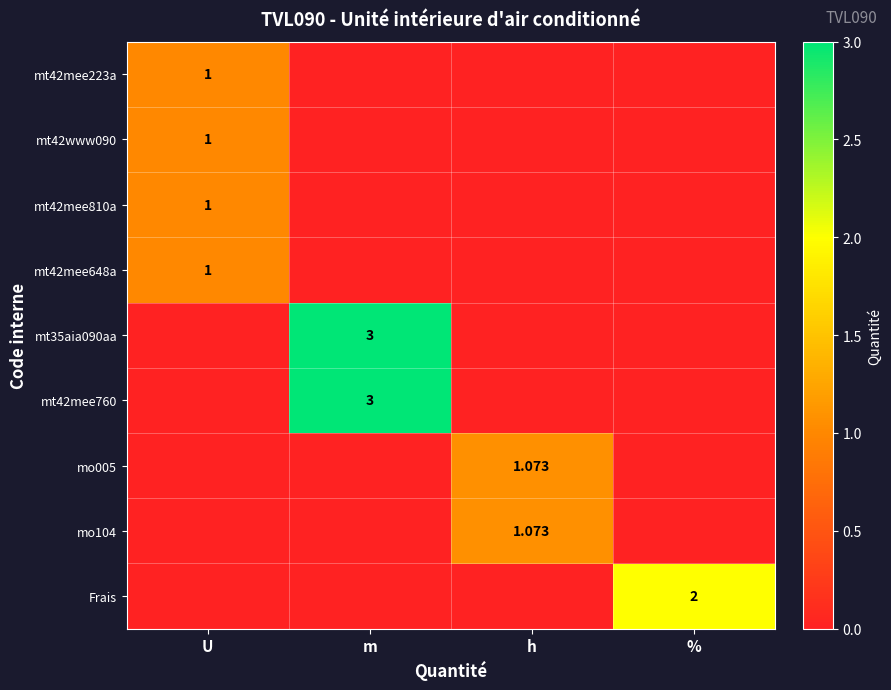

The mt42www090 series shows -0.5 at %. True or false?

False